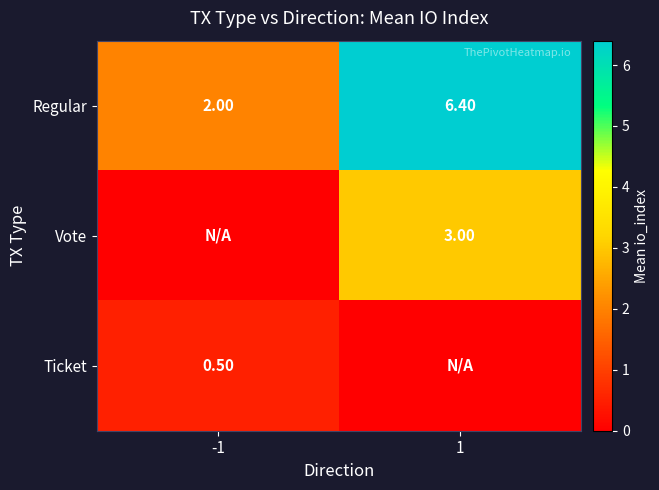

What is the difference between the maximum and minimum values in the Regular series?

4.4